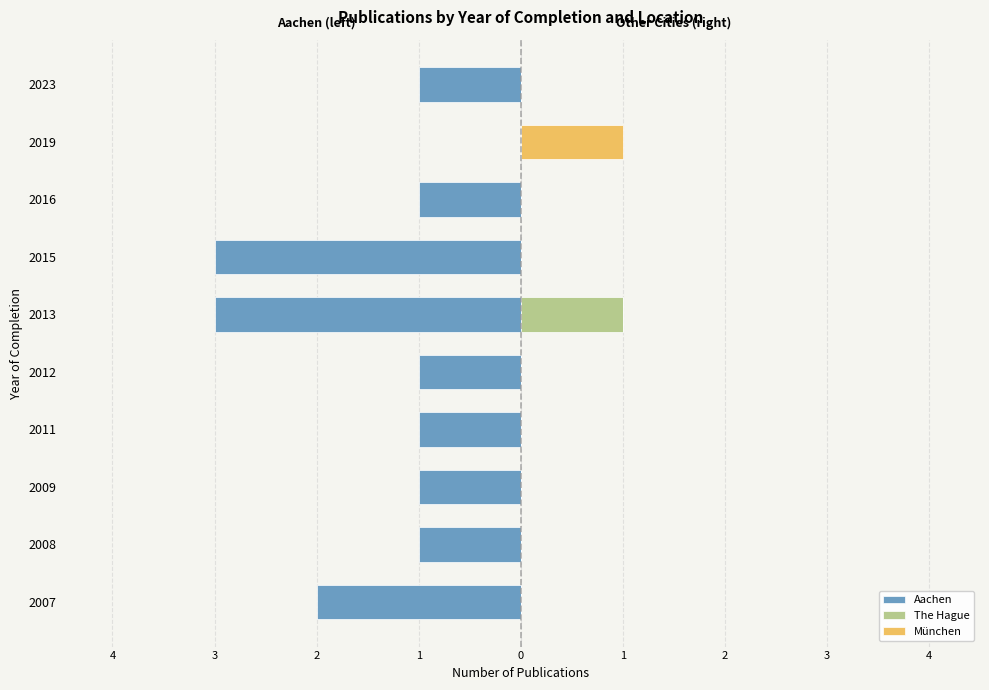

What is the sum of the Aachen values at 2009 and 2007?

-3